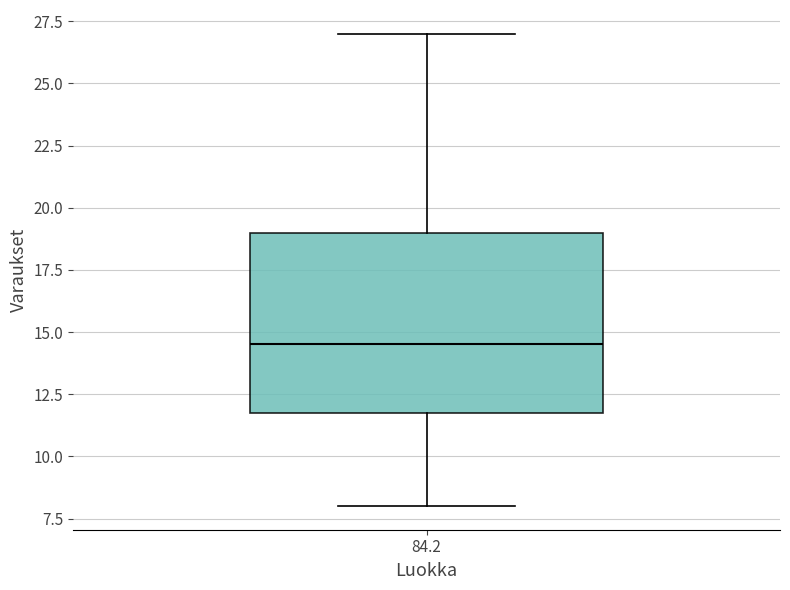

Transcribe this box plot: give where the median line is, the range the box spans, and where the two whiskers end, as read against the y-axis. The values are not printed on the chart, so give them approximately, as read against the axis.

median 14.5, box 12.0 to 19.0, whiskers 8.0 to 27.0